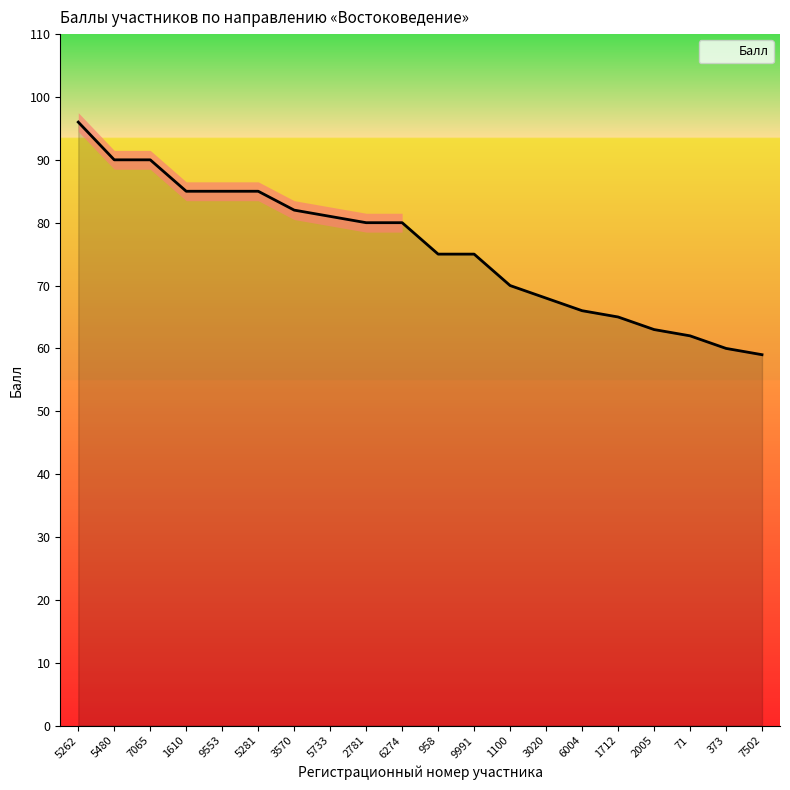

What is the average value?

76